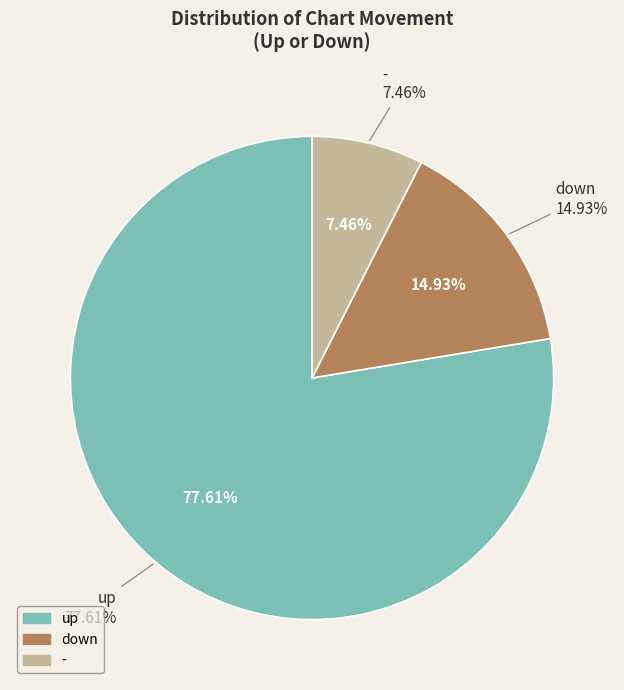

Combined, do up and - account for over 50%?

Yes